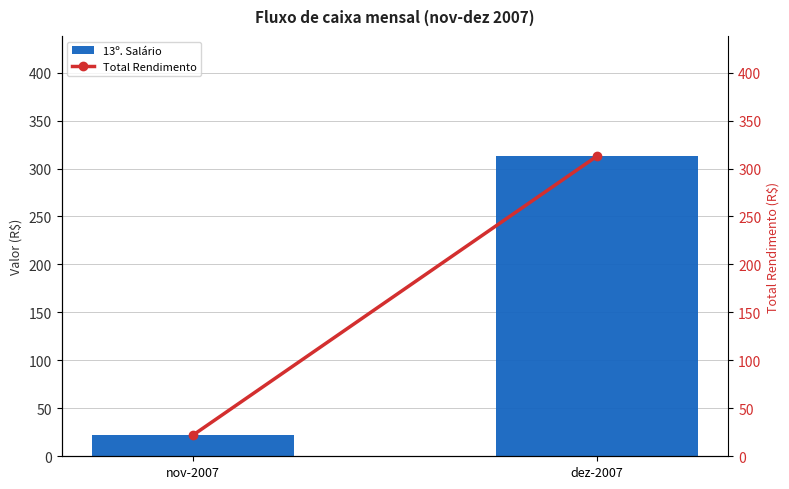

What is the total value across all series at dez-2007?

626